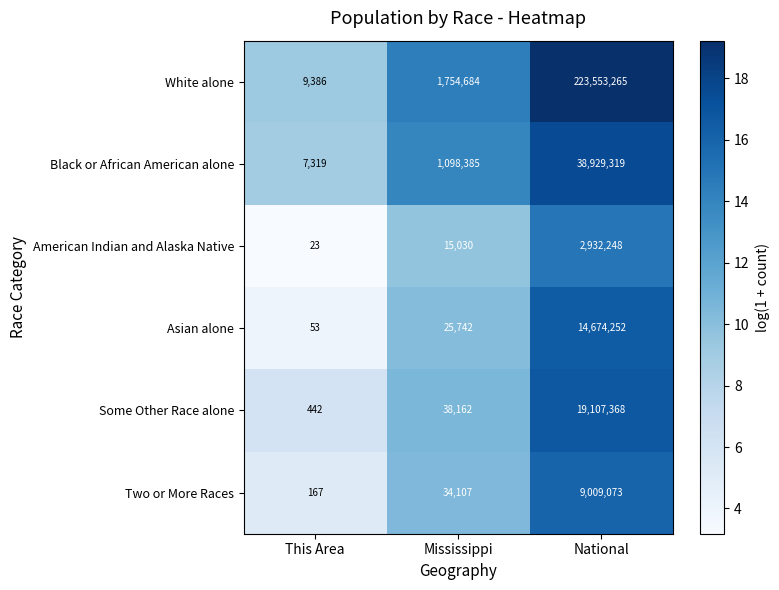

At which label is American Indian and Alaska Native closest to 1466135?

Mississippi